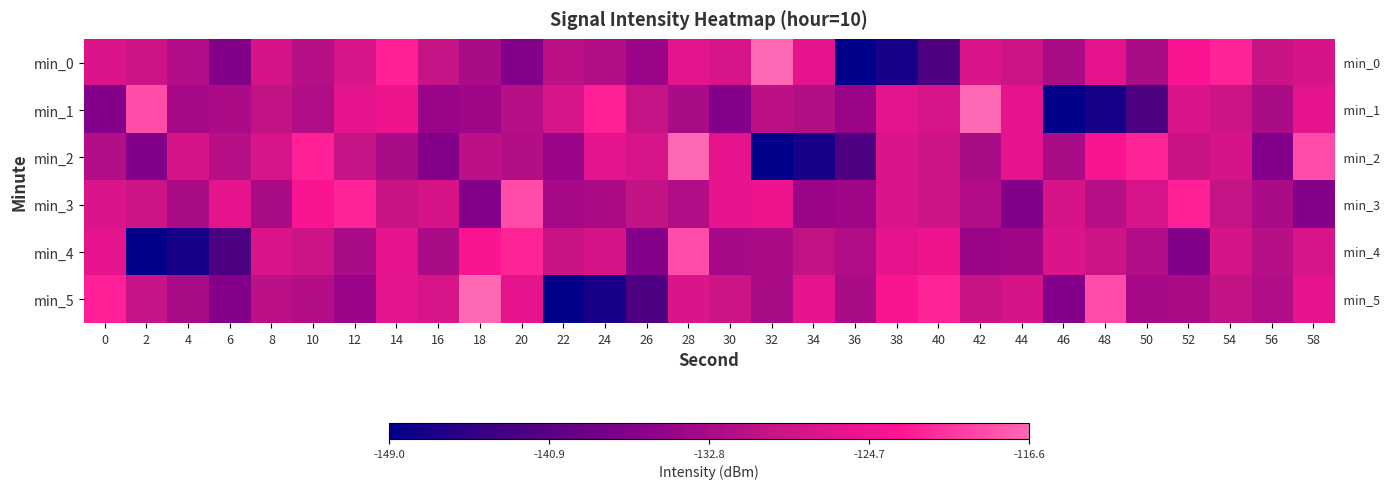

How many categories are shown in the chart?

30